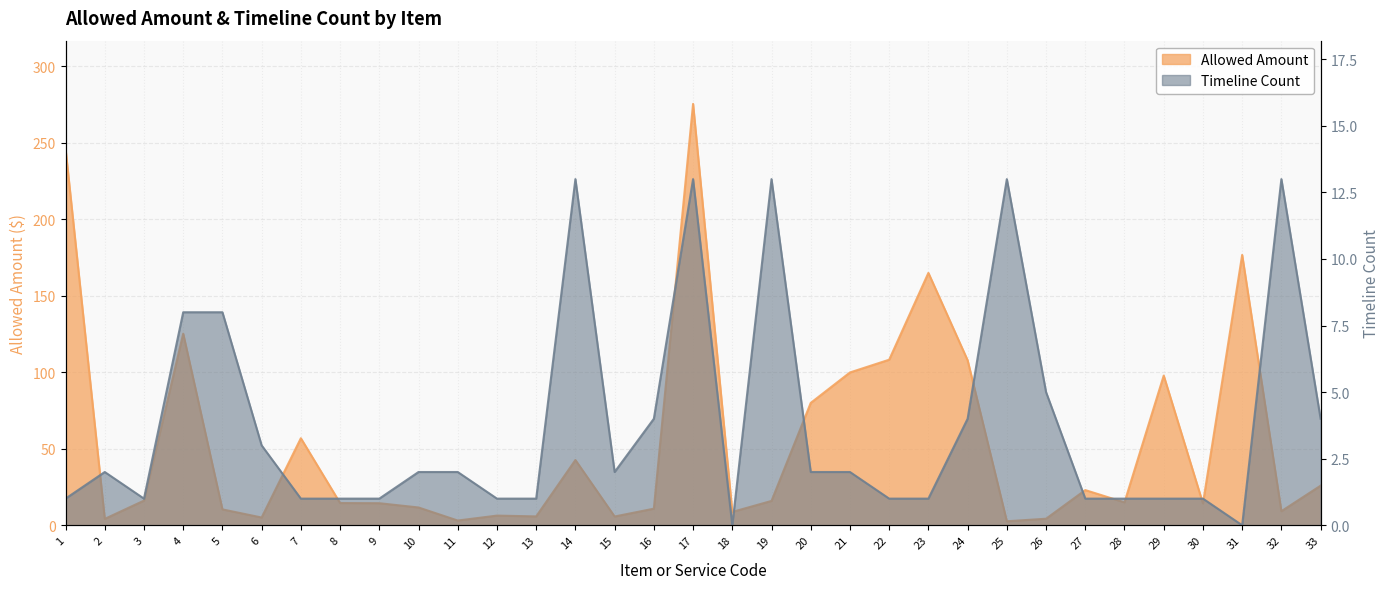

How many data points in Timeline Count are above 2?

12